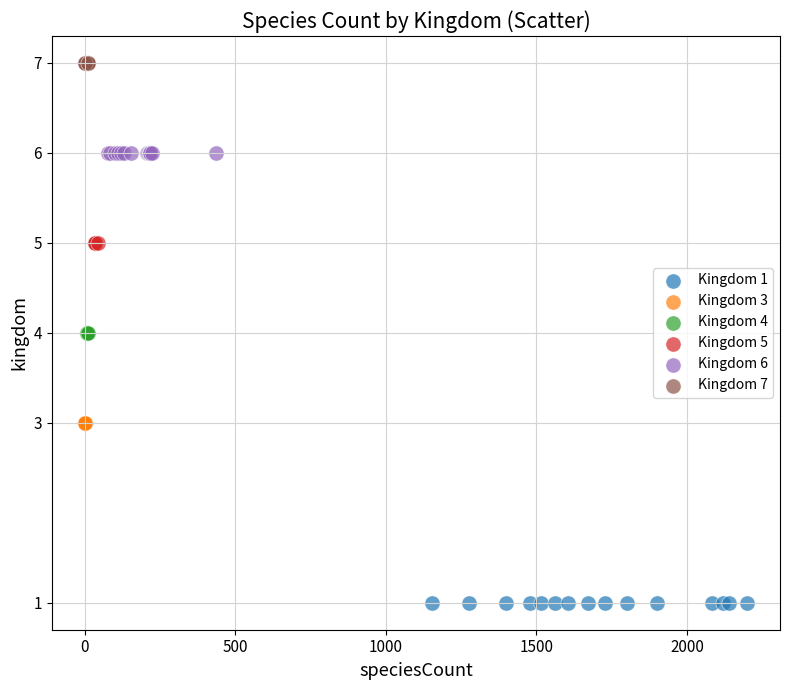

Which series reaches the minimum Y coordinate?

Kingdom 1